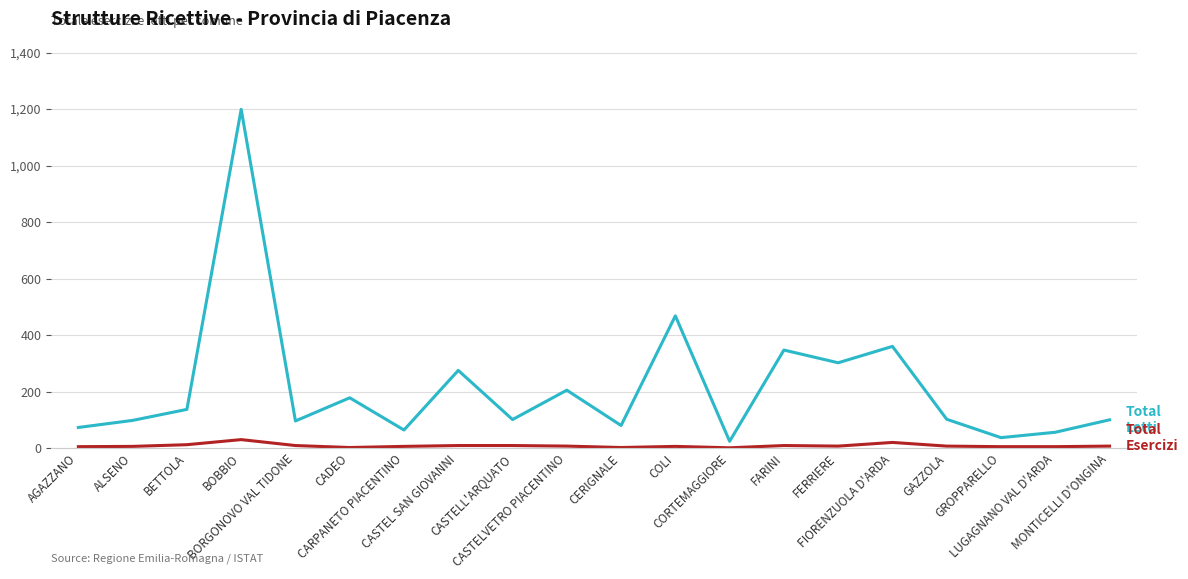

How many categories are shown in the chart?

20